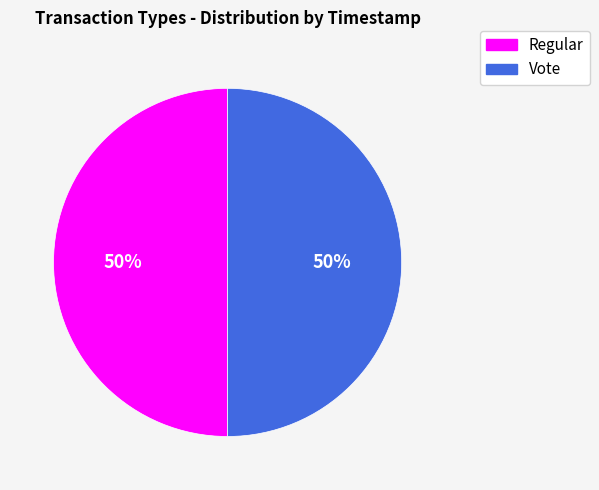

To the nearest percent, what is the combined percentage of Regular and Vote?

100%